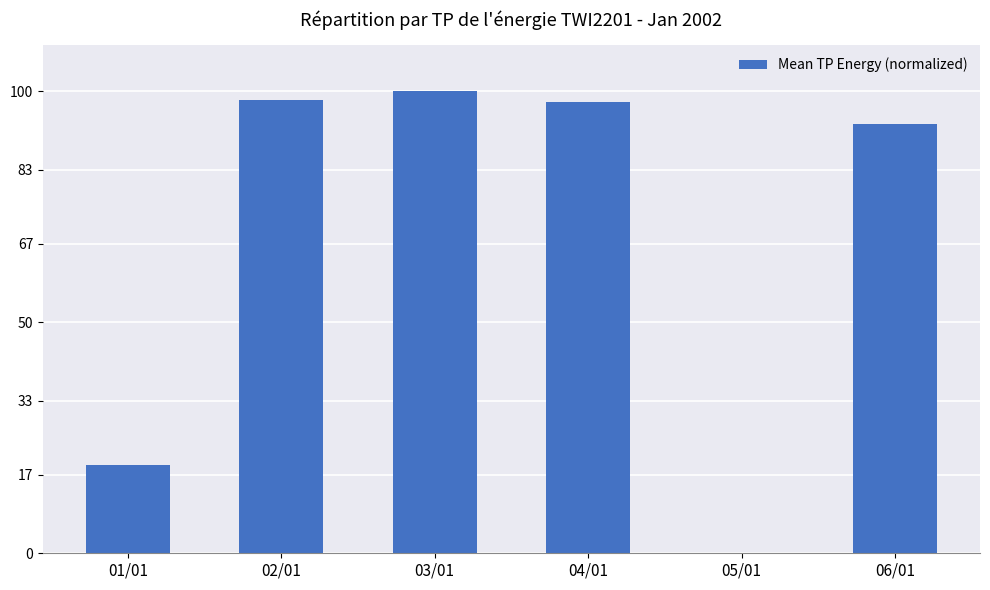

What is the sum of all values?

407.5